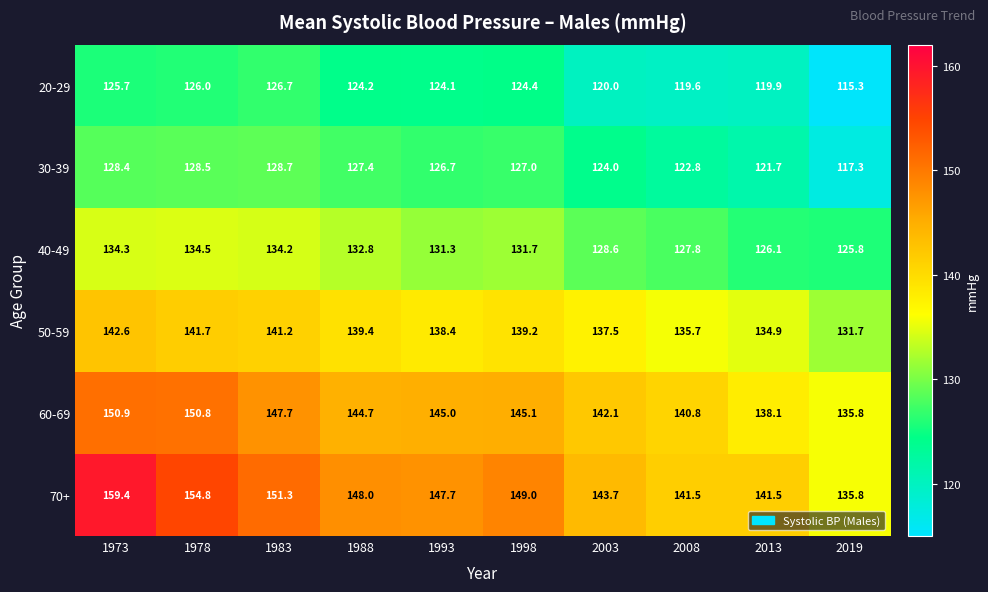

What value does the 30-39 series have at 1973?

128.4